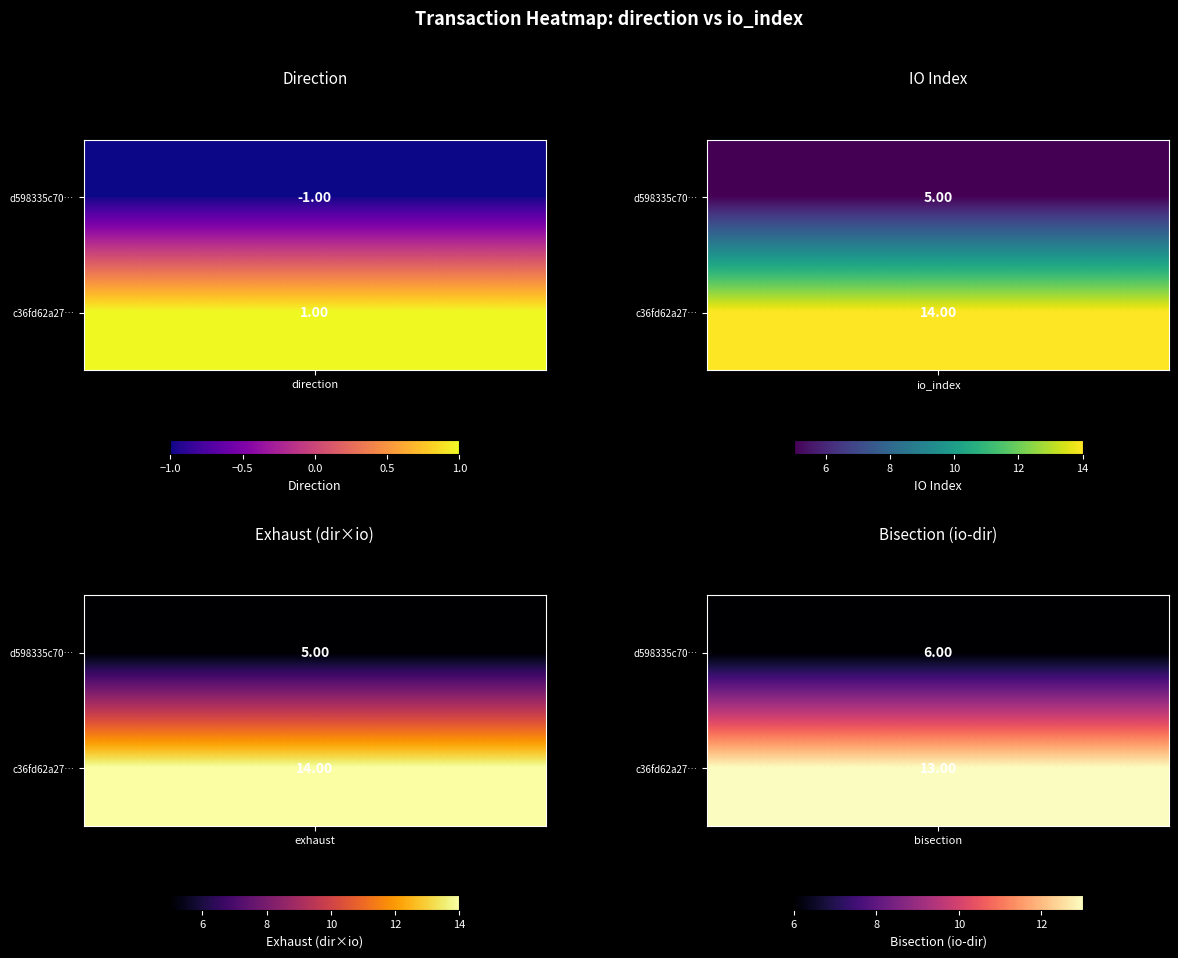

What is the highest value of the c36fd62a273741d5f58ba3ec372b246472563cd series?

14